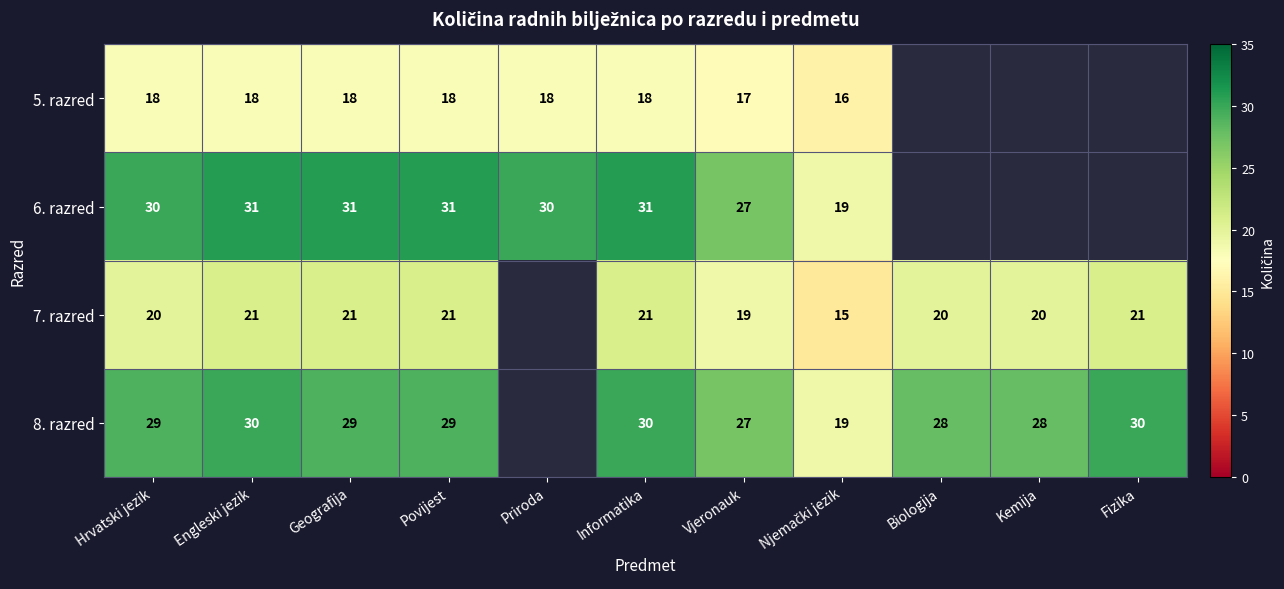

What is the difference between the highest and lowest values at Vjeronauk?

10